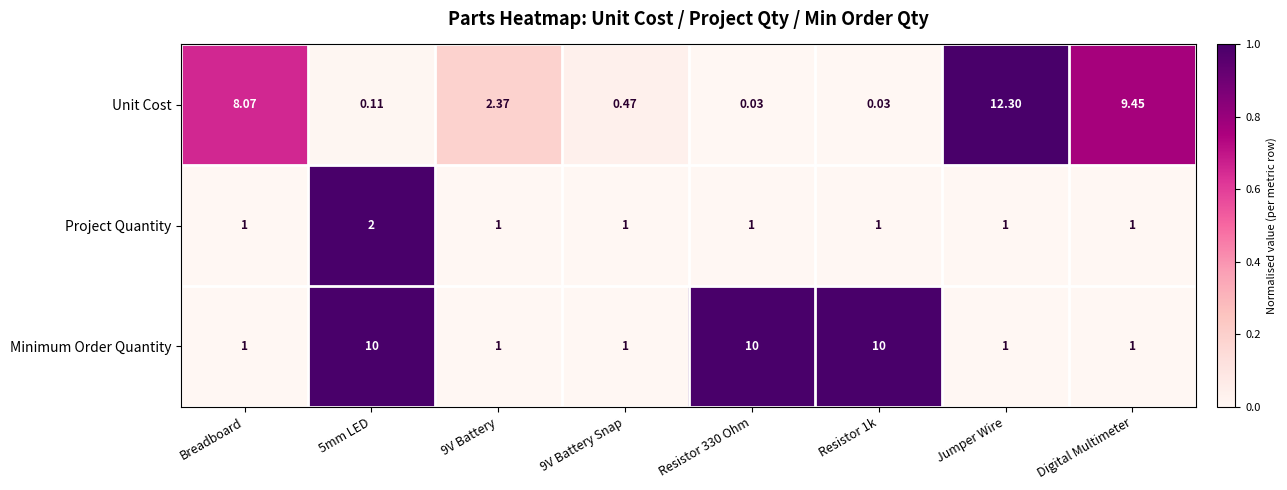

Which series changed the most between 9V Battery and 9V Battery Snap?

Unit Cost